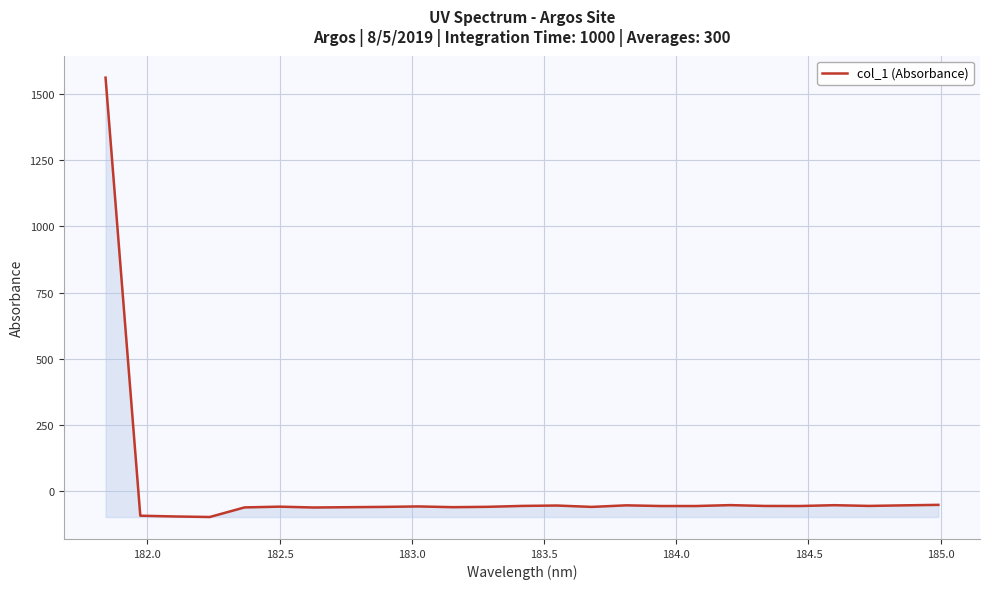

What is the greatest value displayed?

1561.6